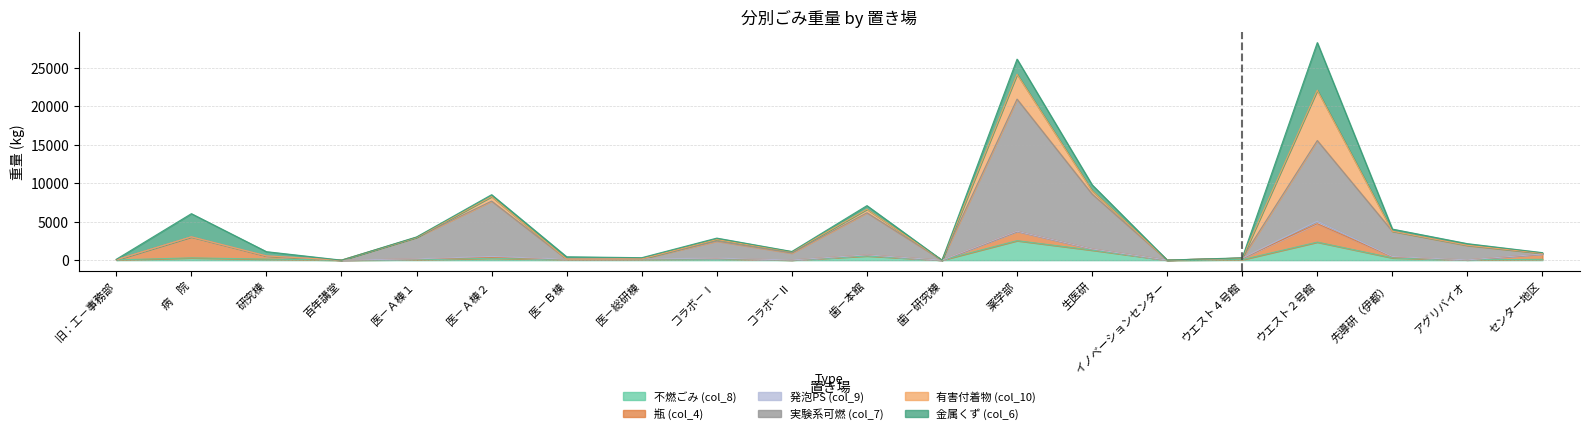

Does the chart have visible grid lines?

Yes